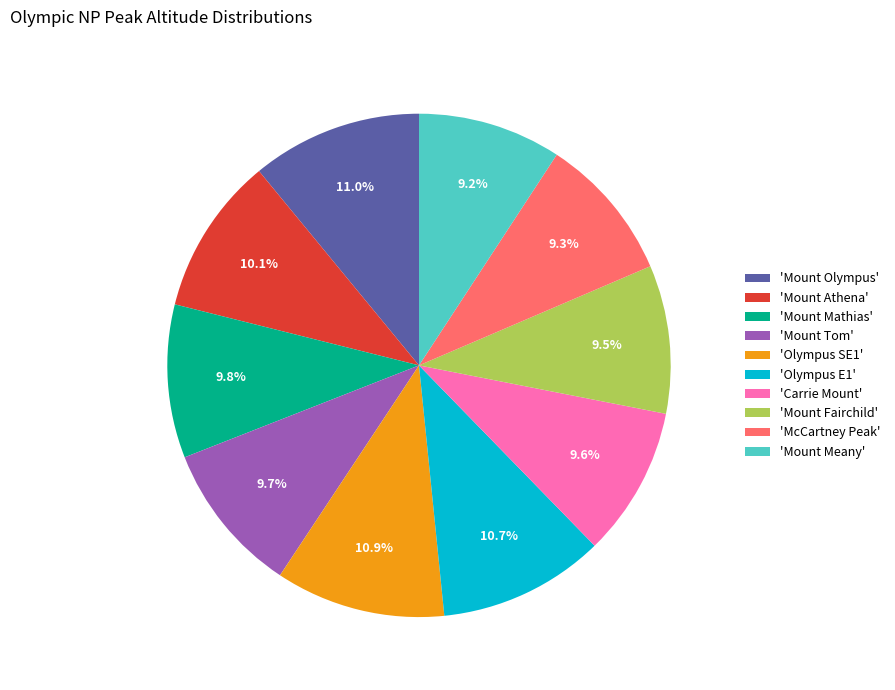

Is the sum of 'Carrie Mount' and 'Mount Mathias' greater than half?

No